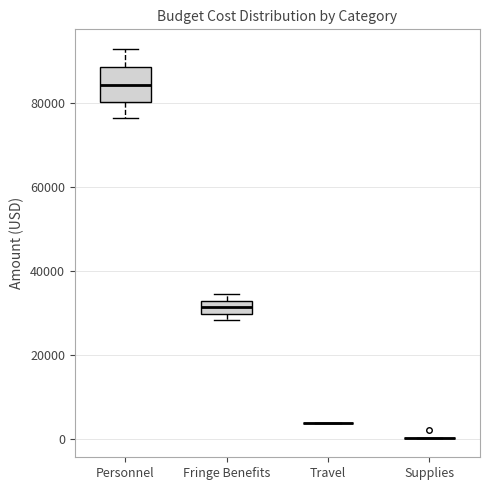

Reading left to right, transcribe this box plot: for each box, give where its median line is, the range the box spans, and where its two whiskers end, as read against the y-axis. The values are not printed on the chart, so give them approximately, as read against the axis.

Personnel: median 84000, box 80000 to 88000, whiskers 76000 to 92000
Fringe Benefits: median 32000 (inside the box), box 30000 to 32000, whiskers 28000 to 34000
Travel: box collapsed to a line at 4000, whiskers 4000 to 4000
Supplies: box collapsed to a line at 0, whiskers 0 to 0